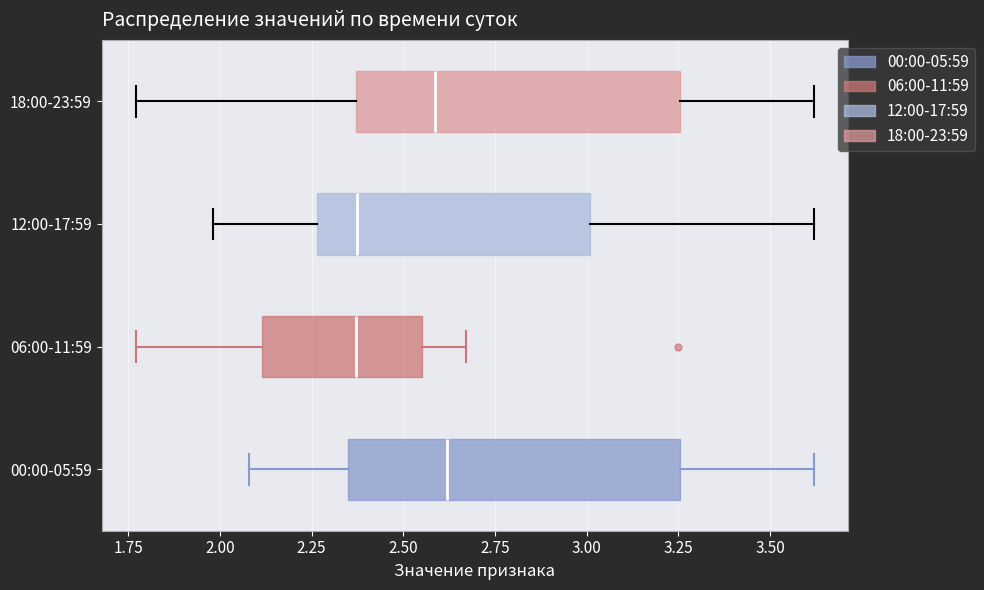

Reading bottom to top, transcribe this box plot: for each box, give where its median line is, the range the box spans, and where its two whiskers end, as read against the x-axis. The values are not printed on the chart, so give them approximately, as read against the axis.

00:00-05:59: median 2.60, box 2.35 to 3.25, whiskers 2.10 to 3.60
06:00-11:59: median 2.35, box 2.10 to 2.55, whiskers 1.75 to 2.65
12:00-17:59: median 2.40, box 2.25 to 3.00, whiskers 2.00 to 3.60
18:00-23:59: median 2.60, box 2.35 to 3.25, whiskers 1.75 to 3.60